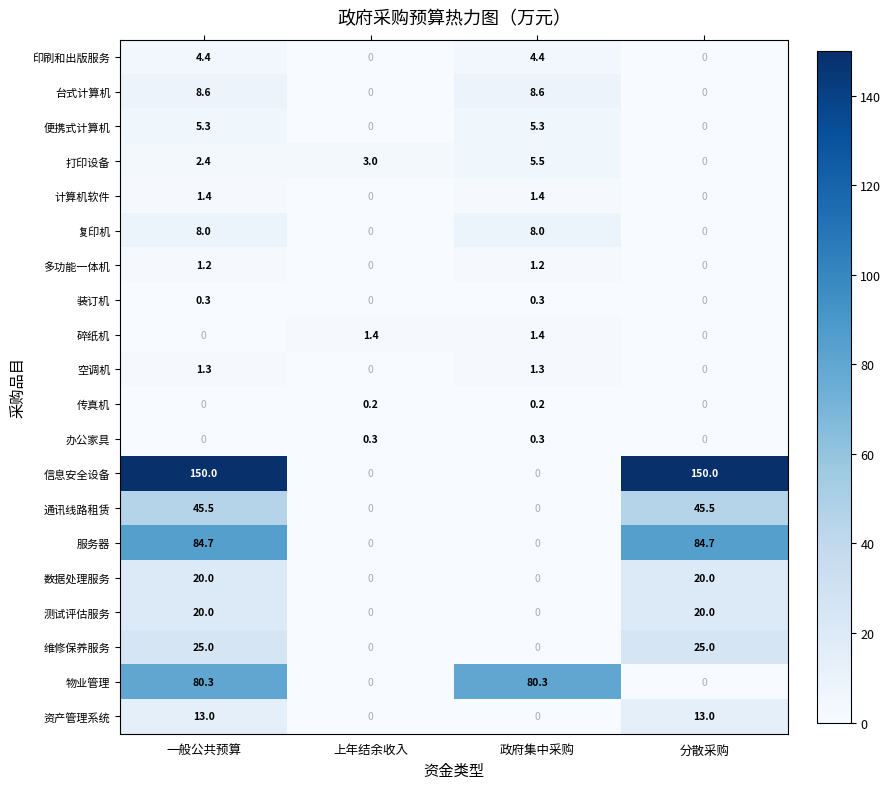

Which series has the largest total across all categories?

信息安全设备